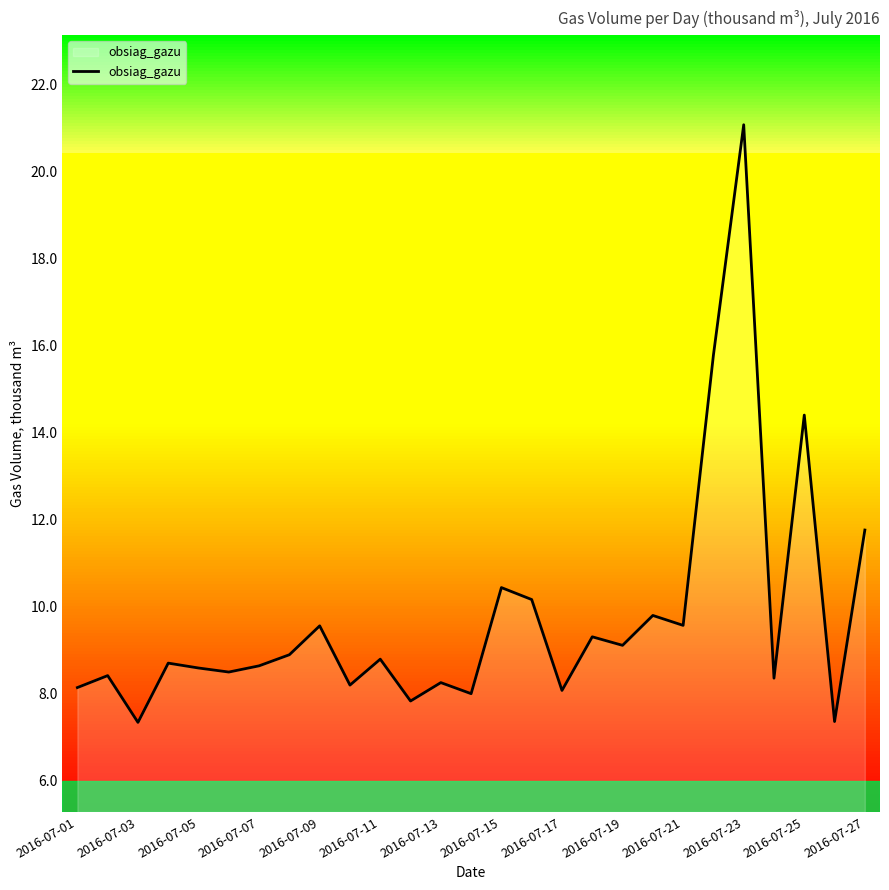

True or false: the data has more than 2 interior local peaks.

True